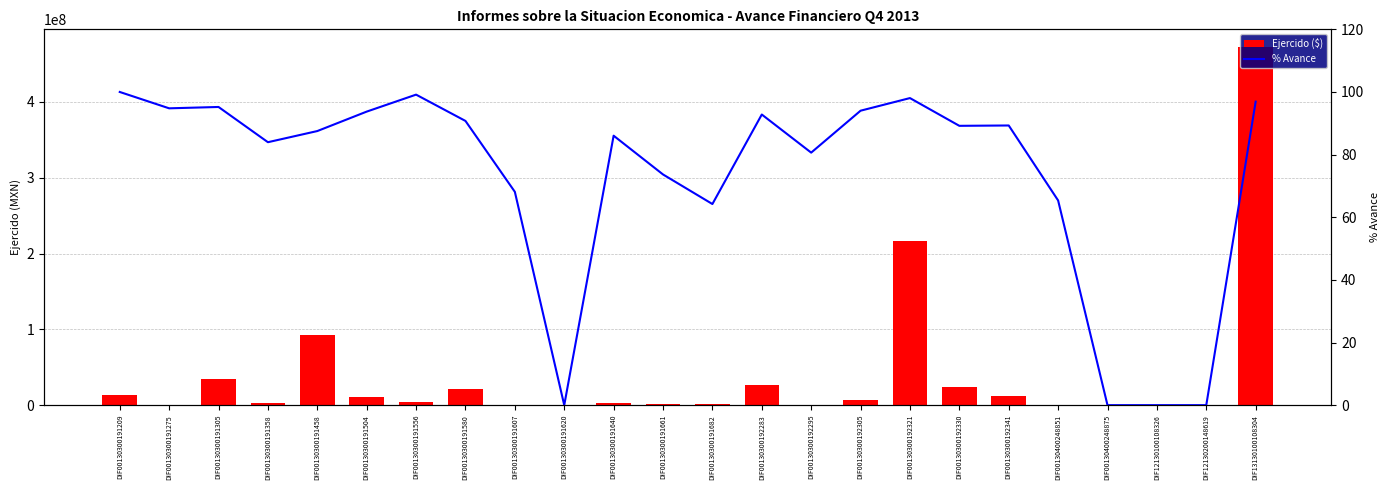

How many values in the % Avance series are below 89?

12